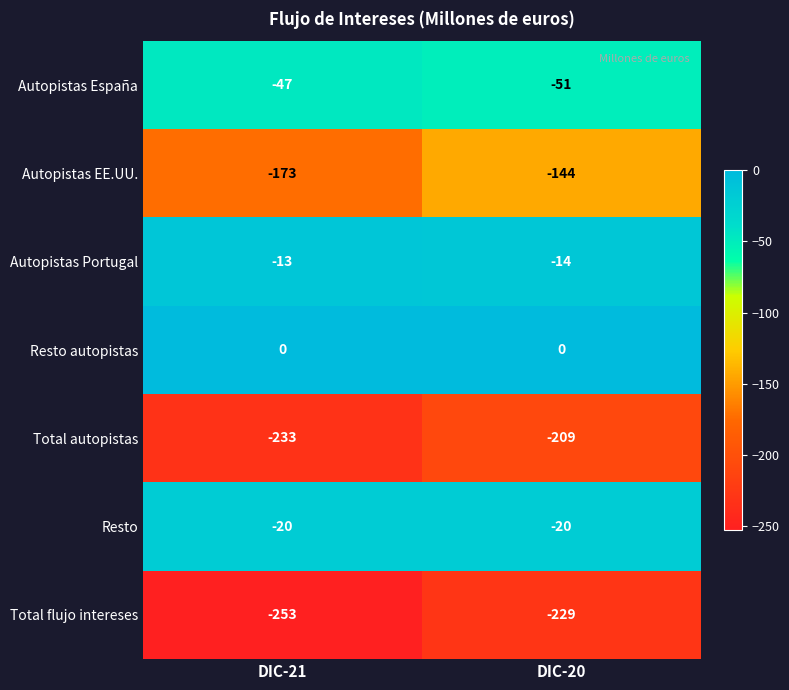

Which series has the largest total across all categories?

Resto autopistas